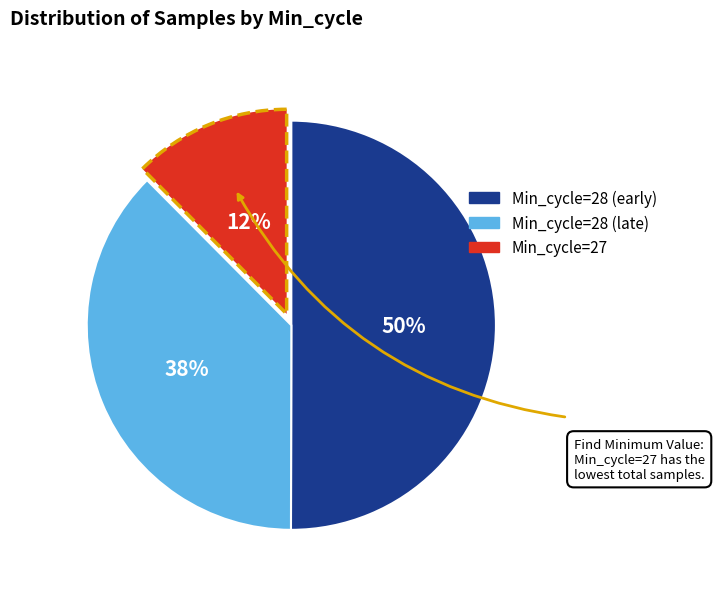

To the nearest percent, what is the average slice percentage?

33%